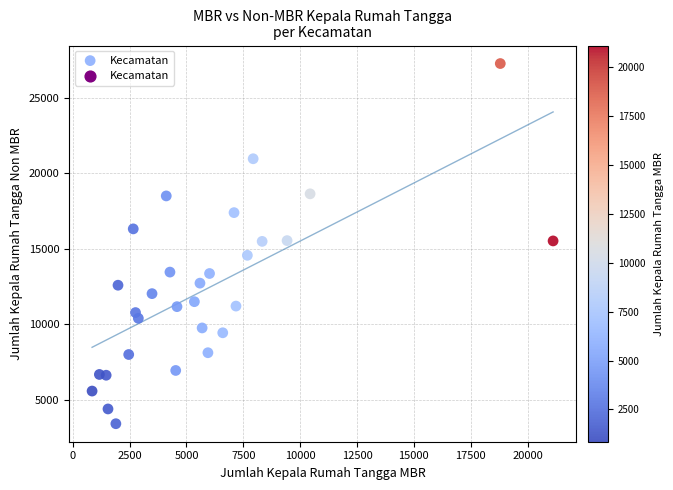

What is the range of Y values (max minus min)?

23891